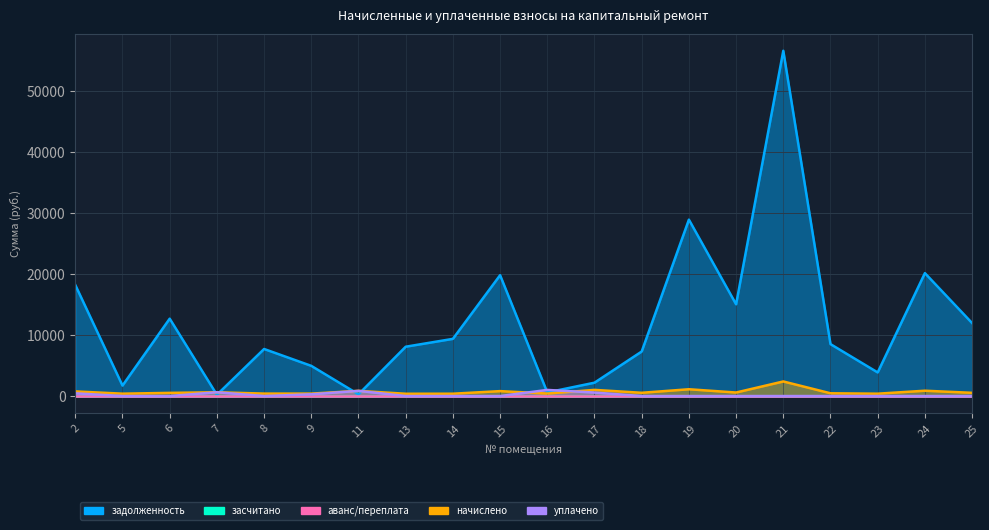

List the labels in order of начислено value, smallest first.

13, 14, 23, 5, 8, 9, 16, 22, 6, 25, 18, 20, 7, 2, 15, 11, 24, 17, 19, 21